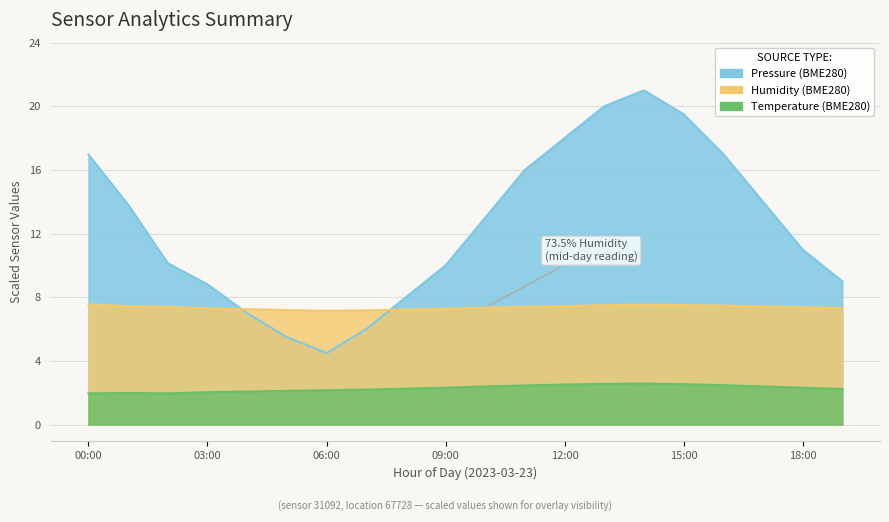

What is the lowest value of the Temperature series?

2.0